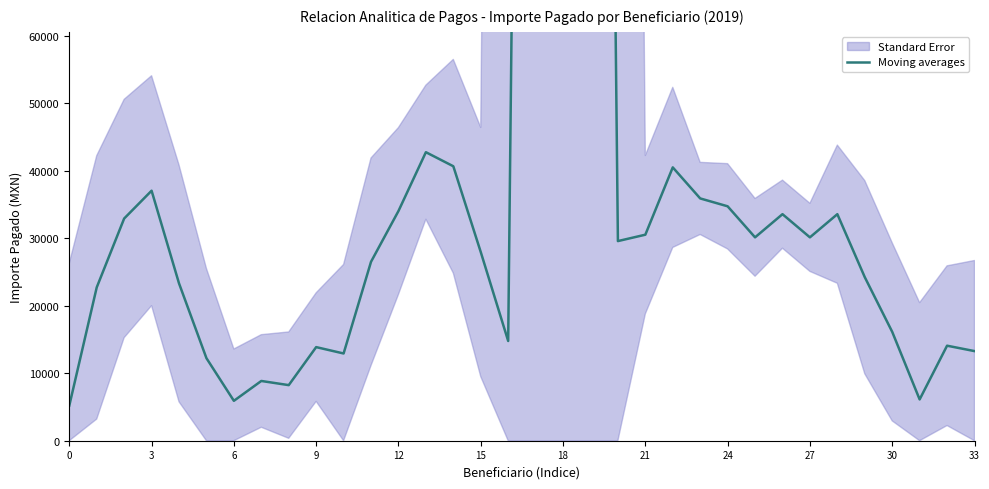

What is the difference between the values at 15 and 33?

14677.0